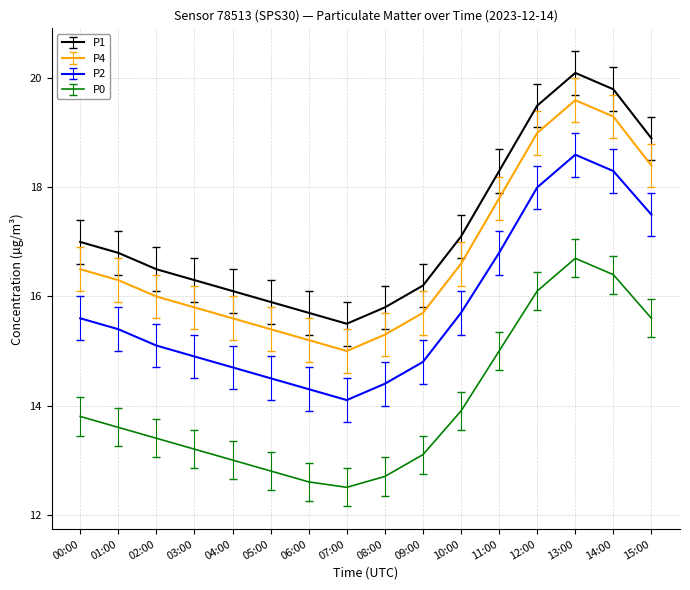

What position from the right is 04:00?

12